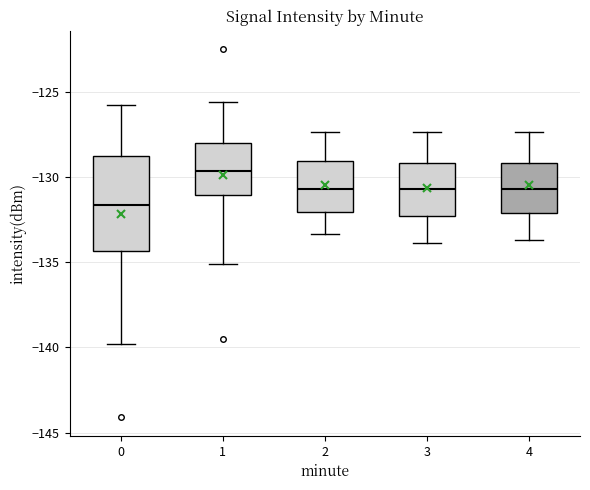

Reading left to right, transcribe this box plot: for each box, give where its median line is, the range the box spans, and where its two whiskers end, as read against the y-axis. The values are not printed on the chart, so give them approximately, as read against the axis.

0: median -131.5, box -134.5 to -129.0, whiskers -140.0 to -126.0
1: median -129.5, box -131.0 to -128.0, whiskers -135.0 to -125.5
2: median -130.5, box -132.0 to -129.0, whiskers -133.5 to -127.5
3: median -130.5, box -132.5 to -129.0, whiskers -134.0 to -127.5
4: median -130.5, box -132.0 to -129.0, whiskers -133.5 to -127.5